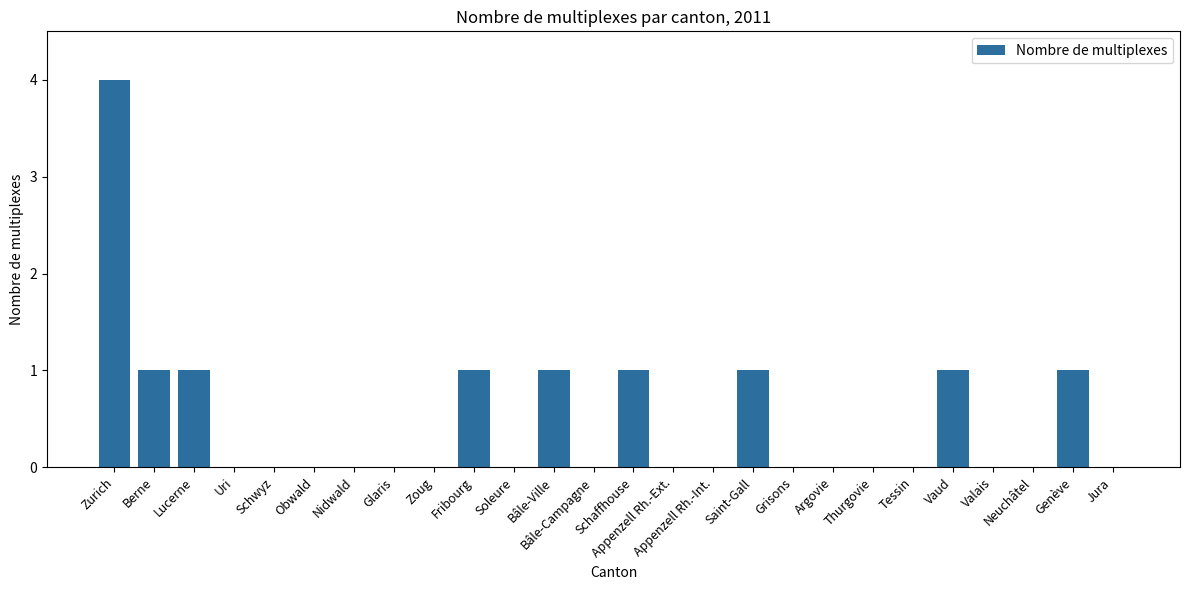

True or false: the data shows 0 at Zoug.

True